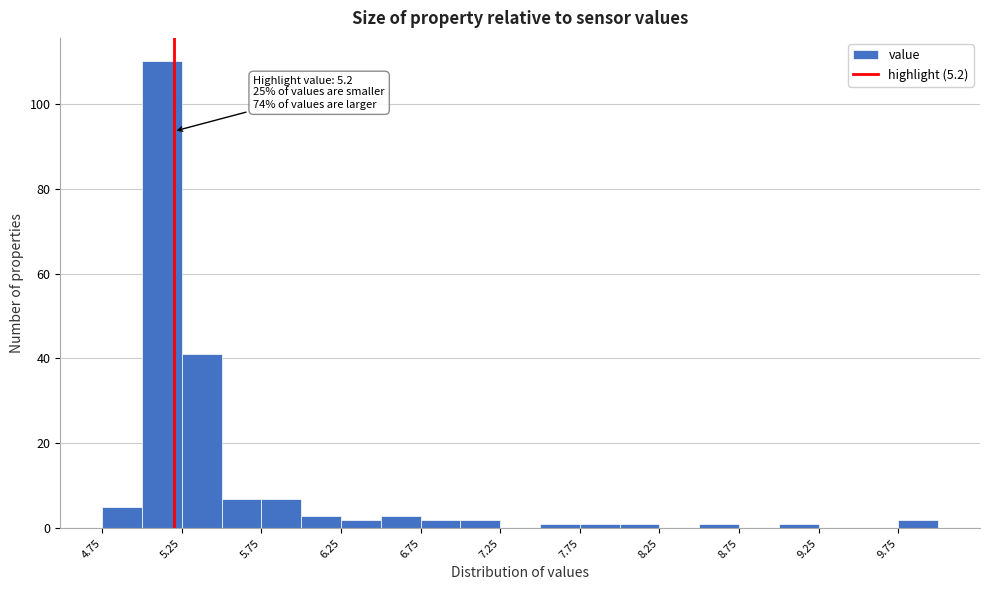

Over which range of the x-axis is the bar tallest?

5.00 to 5.25